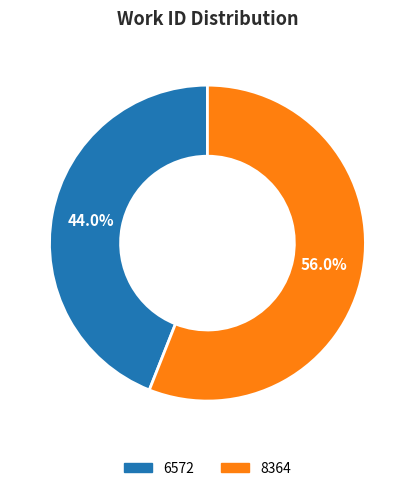

Does 6572 represent more than half of the total?

No